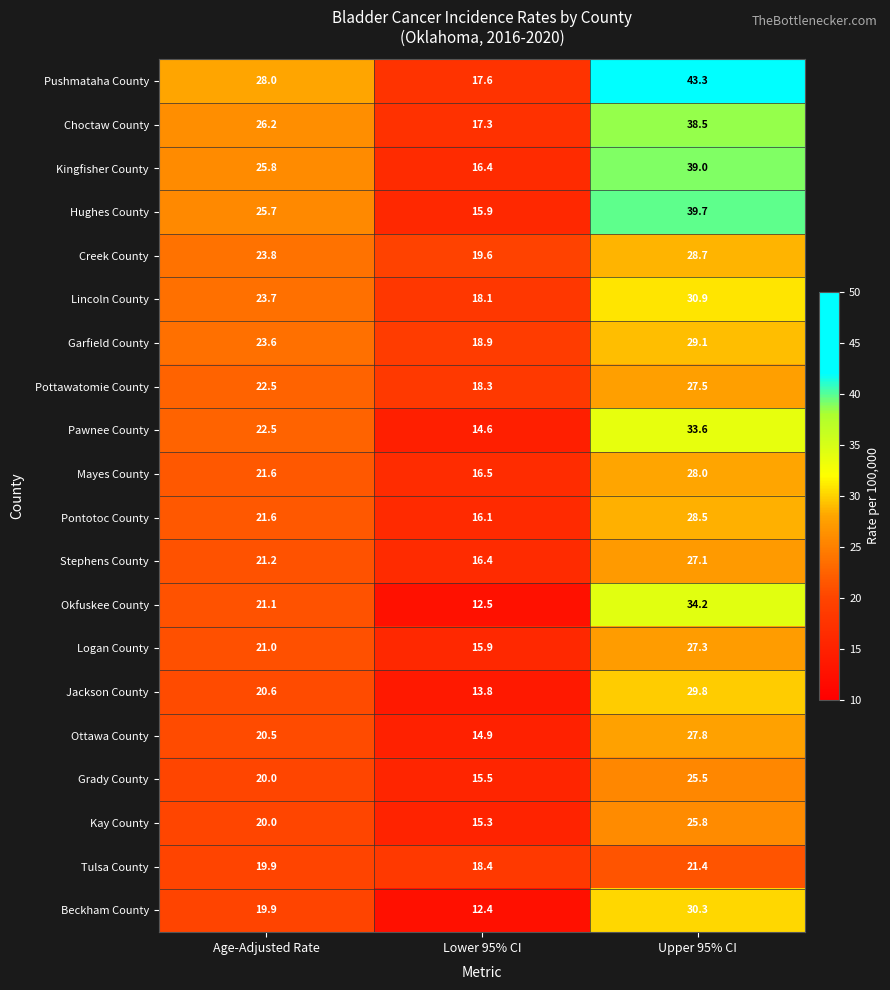

At which label does Lincoln County reach its minimum?

Lower 95% CI